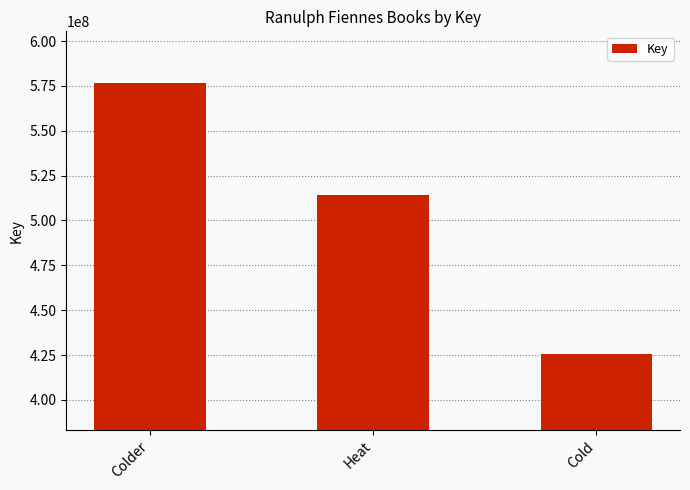

List the labels in order of value, smallest first.

Cold, Heat, Colder